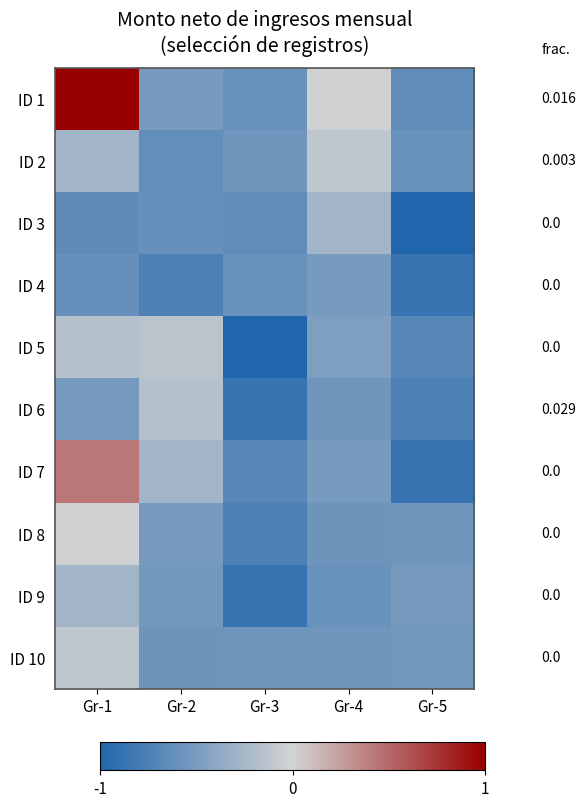

Between Gr-1 and Gr-3, which is larger?

Gr-1